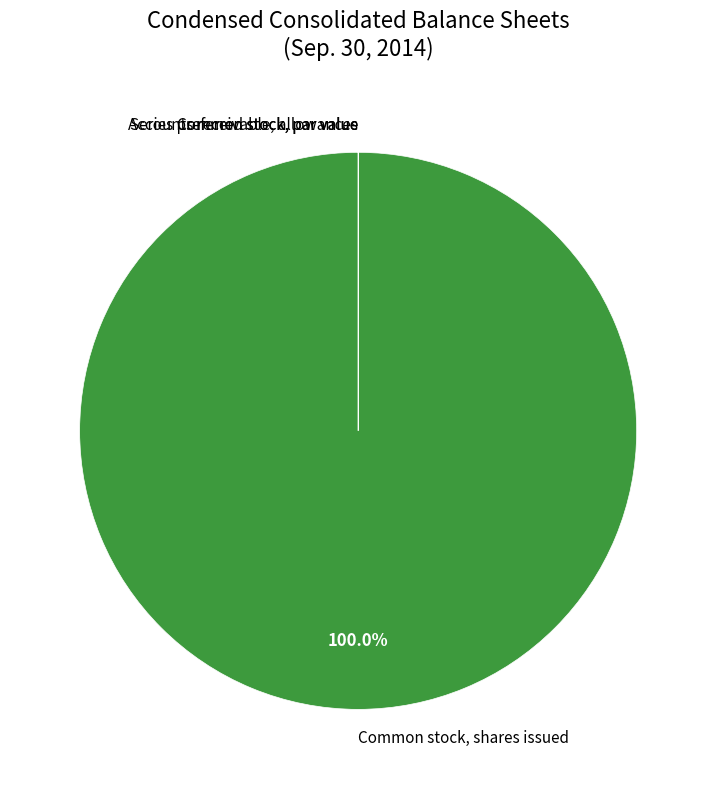

Which category has the biggest portion of the pie?

Common stock, shares issued